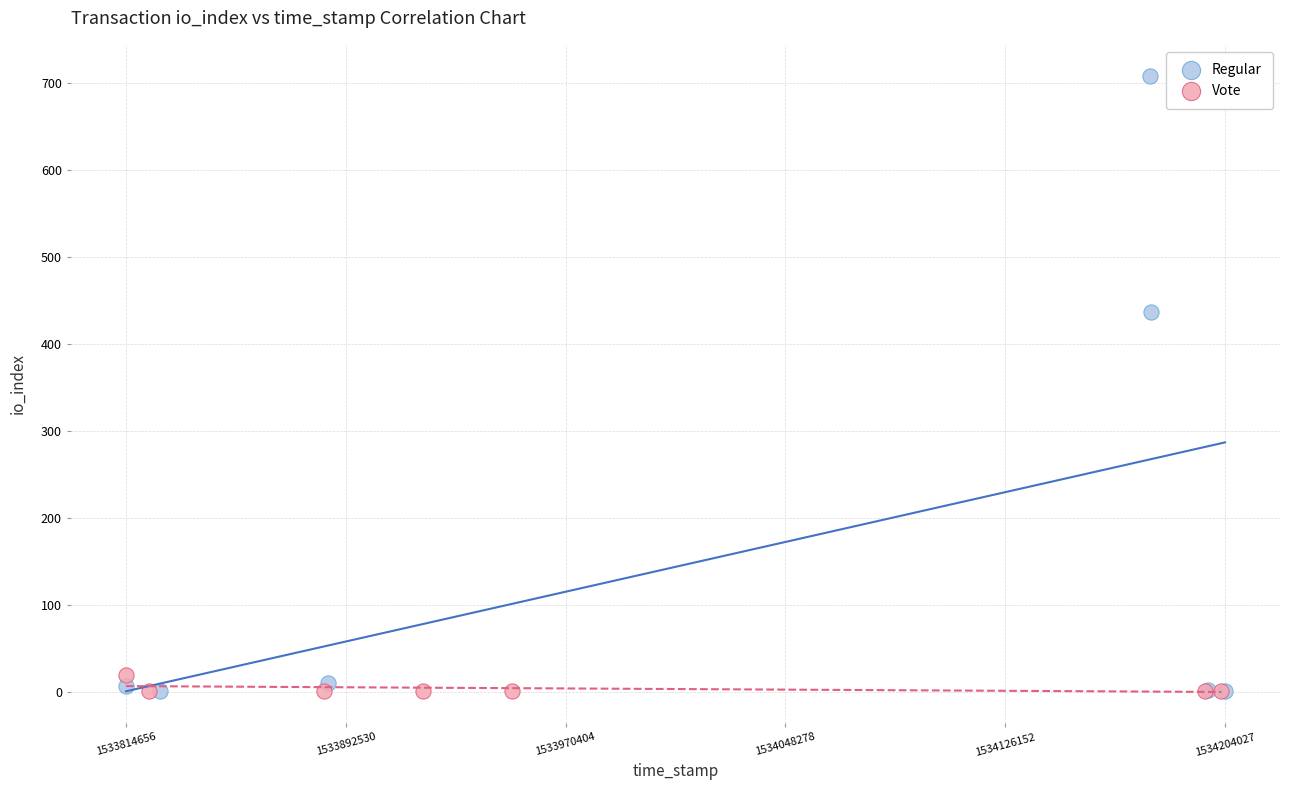

Which series has the widest spread of Y values?

Regular